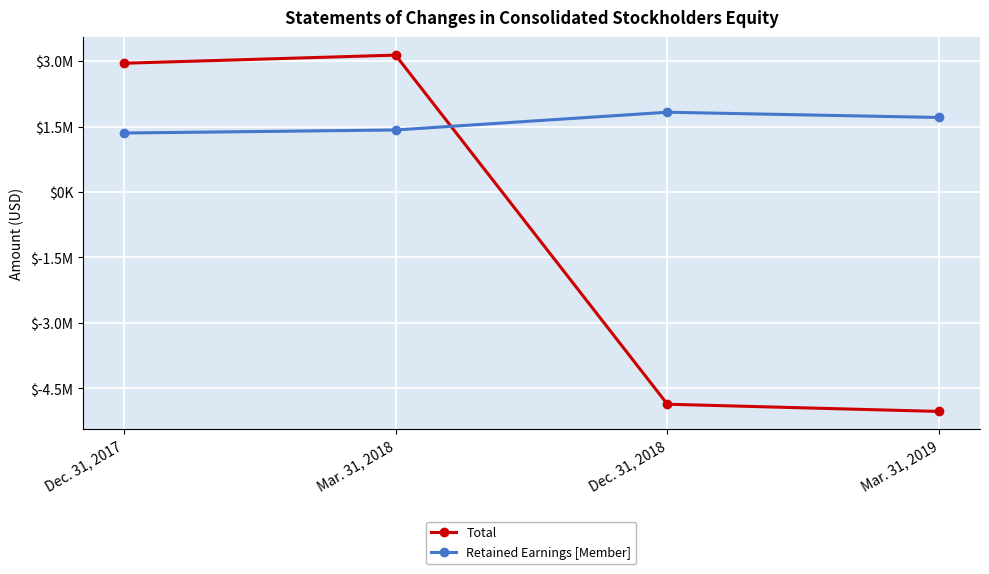

Is this an area chart (filled region under the line)?

No